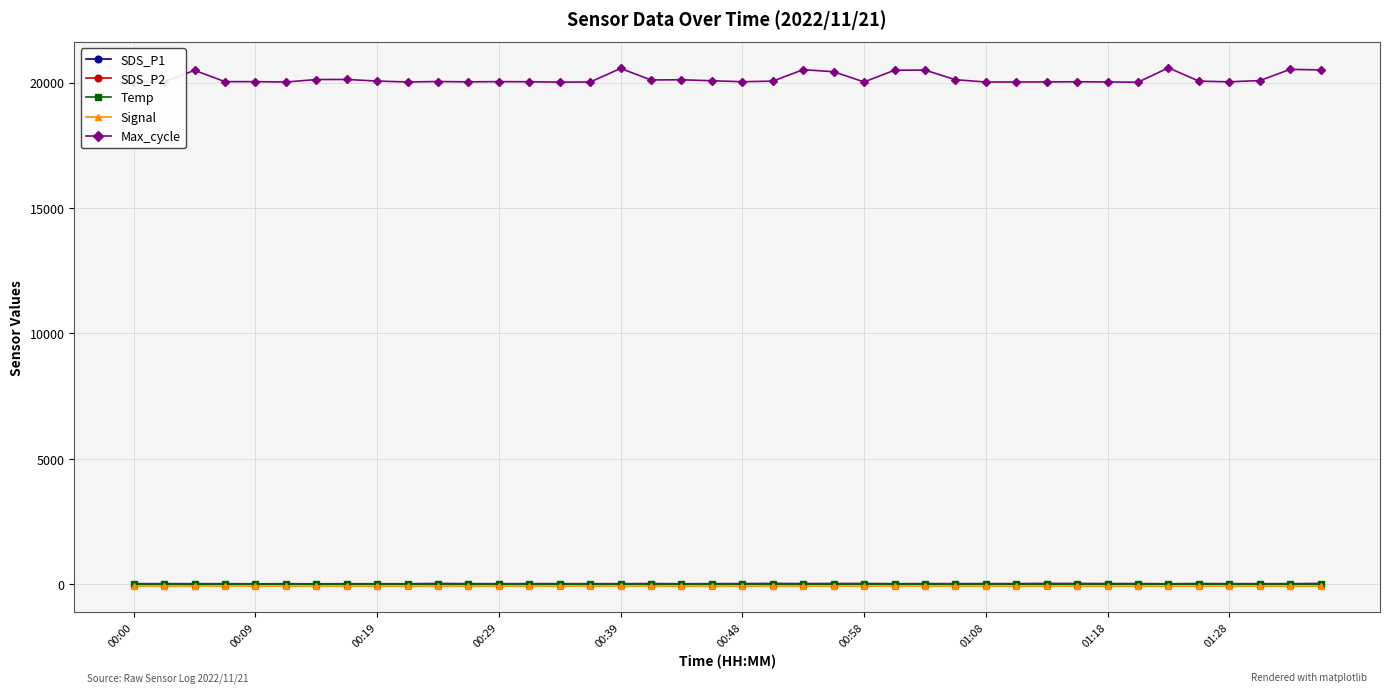

What are all the series names shown in the legend?

SDS_P1, SDS_P2, Temp, Signal, Max_cycle